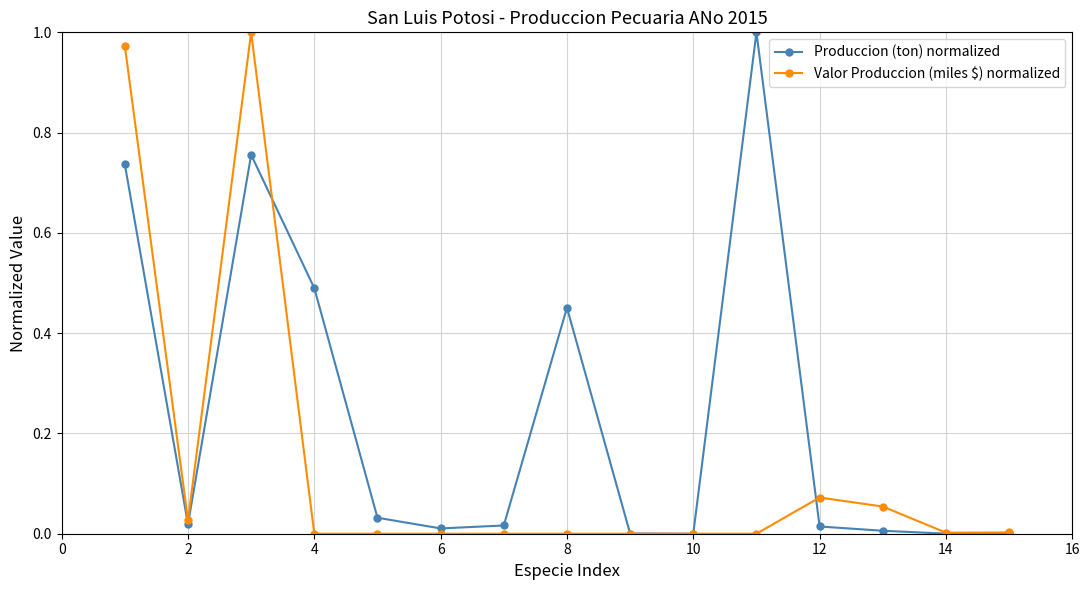

True or false: Valor Produccion (miles $) normalized has more than 1 points higher than both neighbors.

True